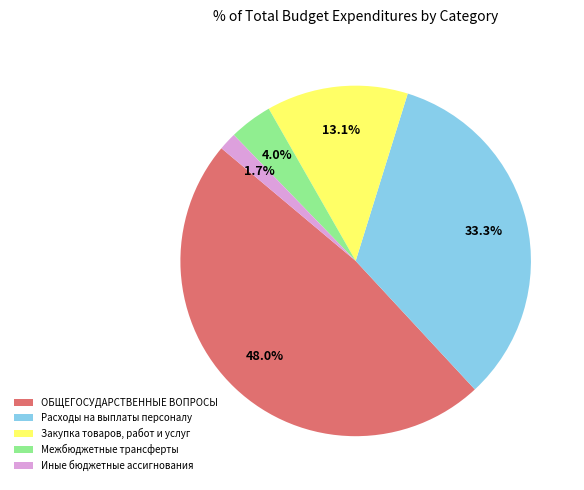

How much of the chart is everything except Расходы на выплаты персоналу?

66.7%